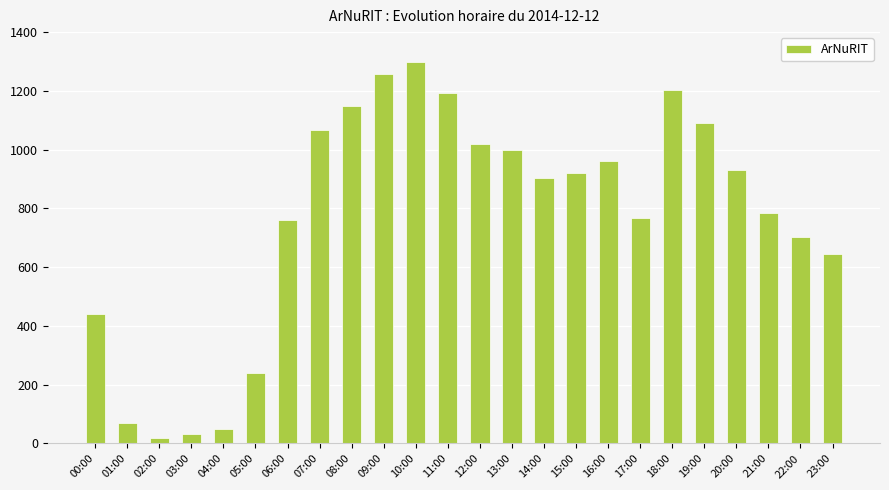

Which category has the lowest value across all series?

02:00